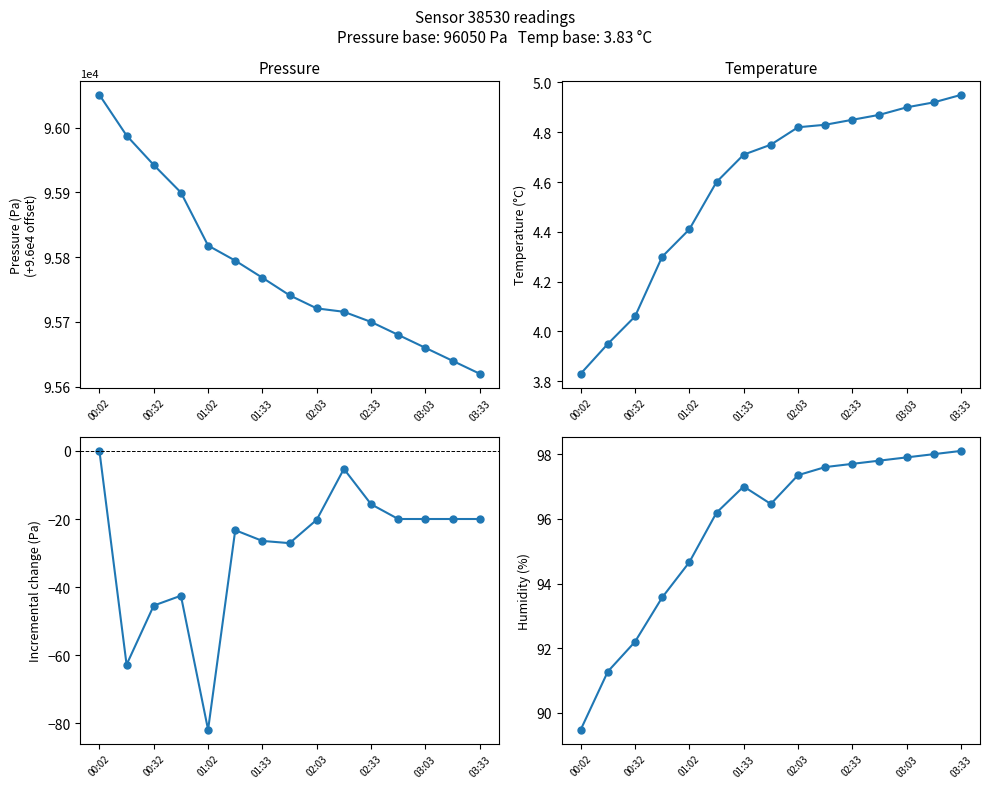

What is the value of the pressure_diff point at the 10th from the left?

-5.3